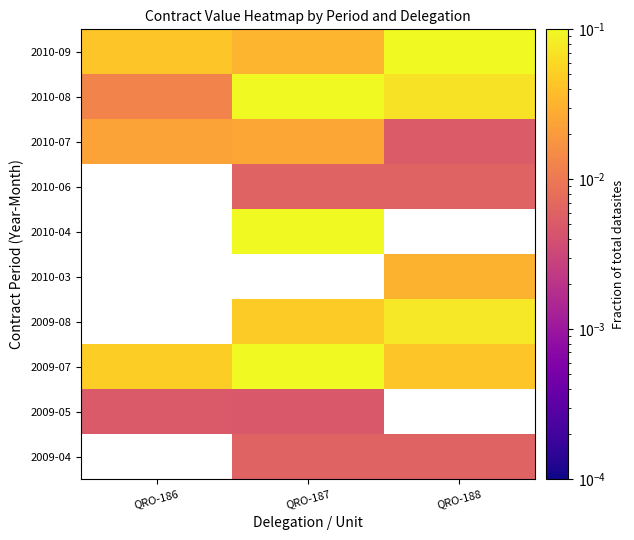

What is the difference between the highest and lowest values at QRO-187?

0.1